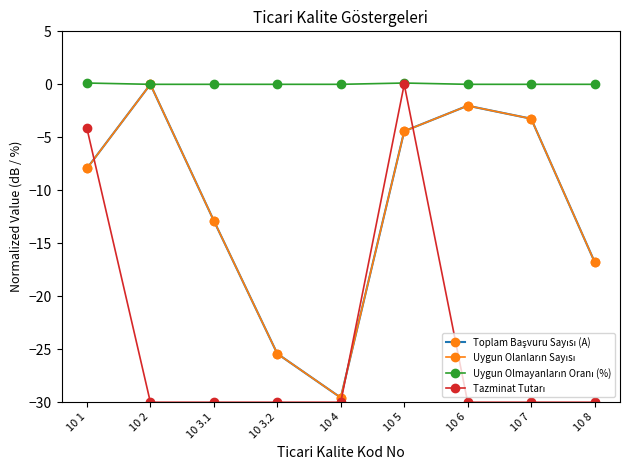

What is the difference between the highest and lowest values at 10 8?

30.0